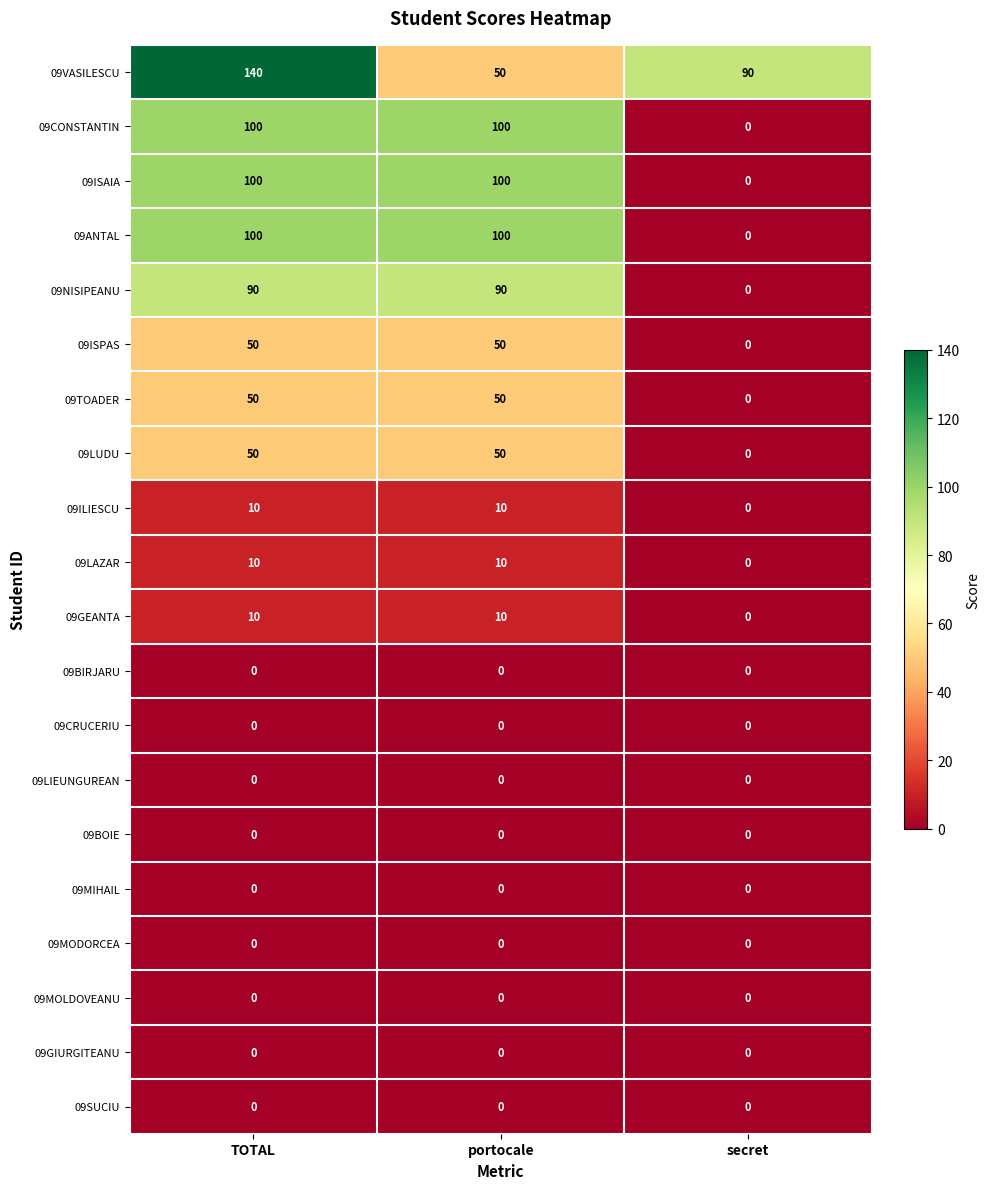

Which category has the highest value across all series?

TOTAL